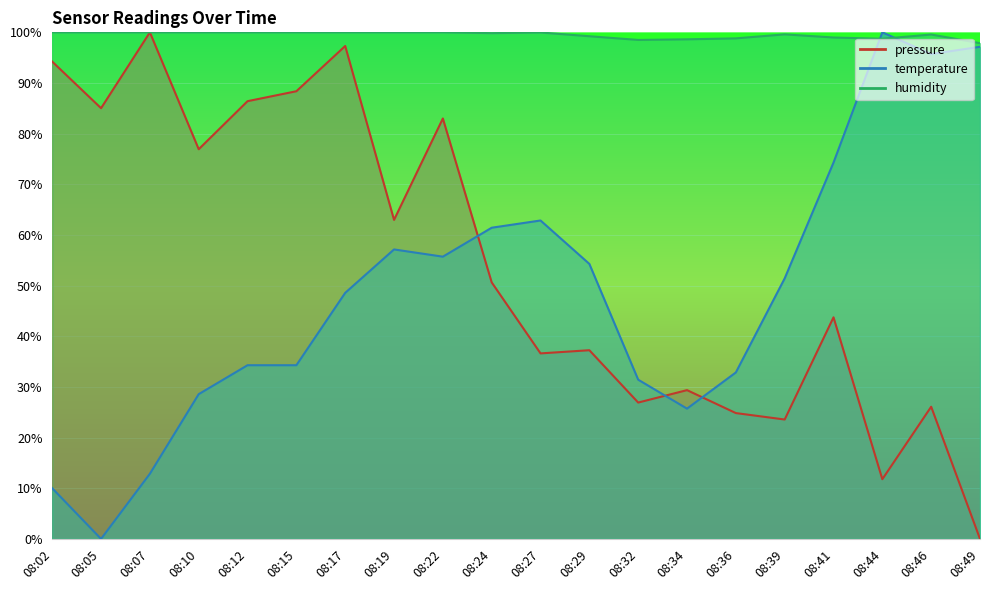

How many data points in temperature are less than 51?

10